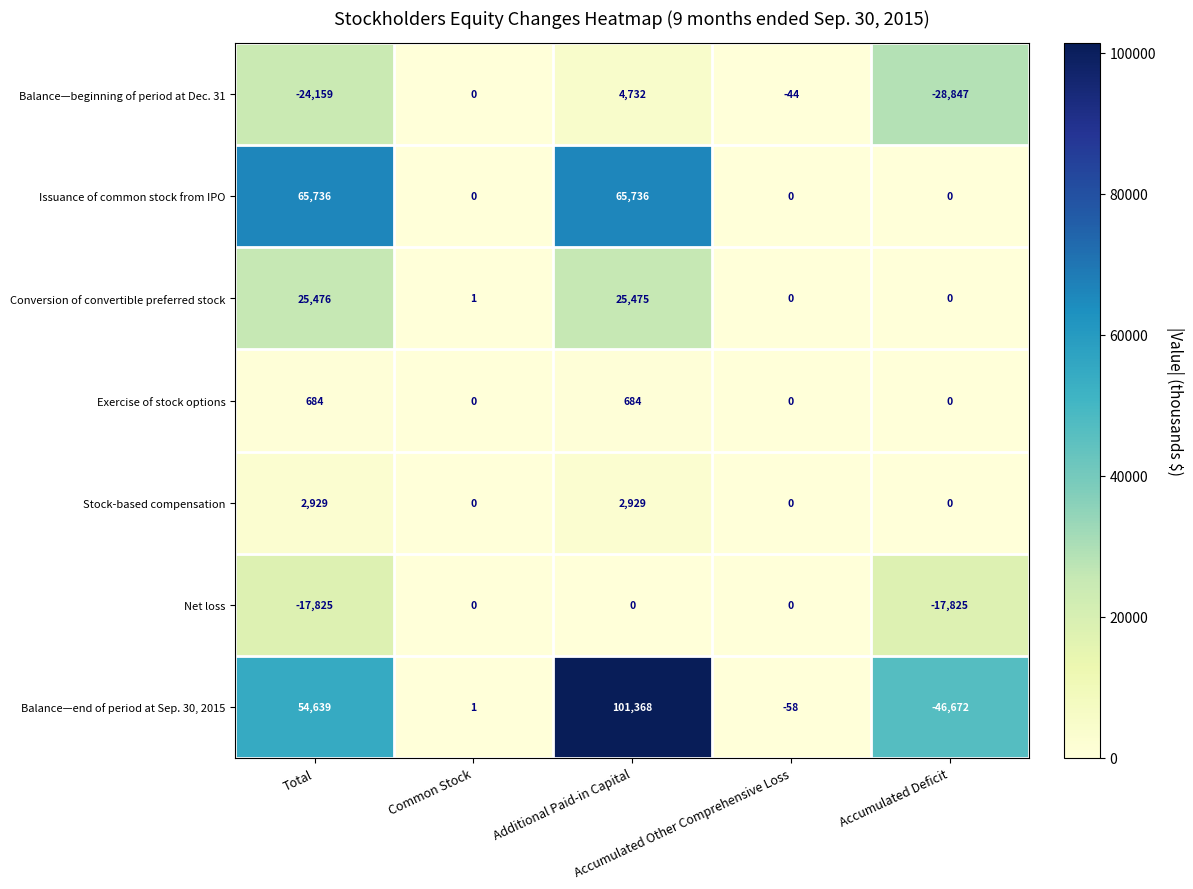

At which category does the chart reach its peak across all series?

Additional Paid-in Capital